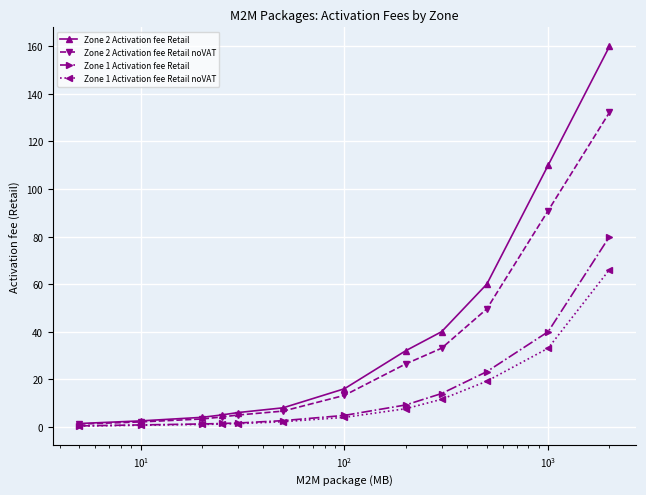

Which series has the widest spread of values?

Zone 2 Activation fee Retail